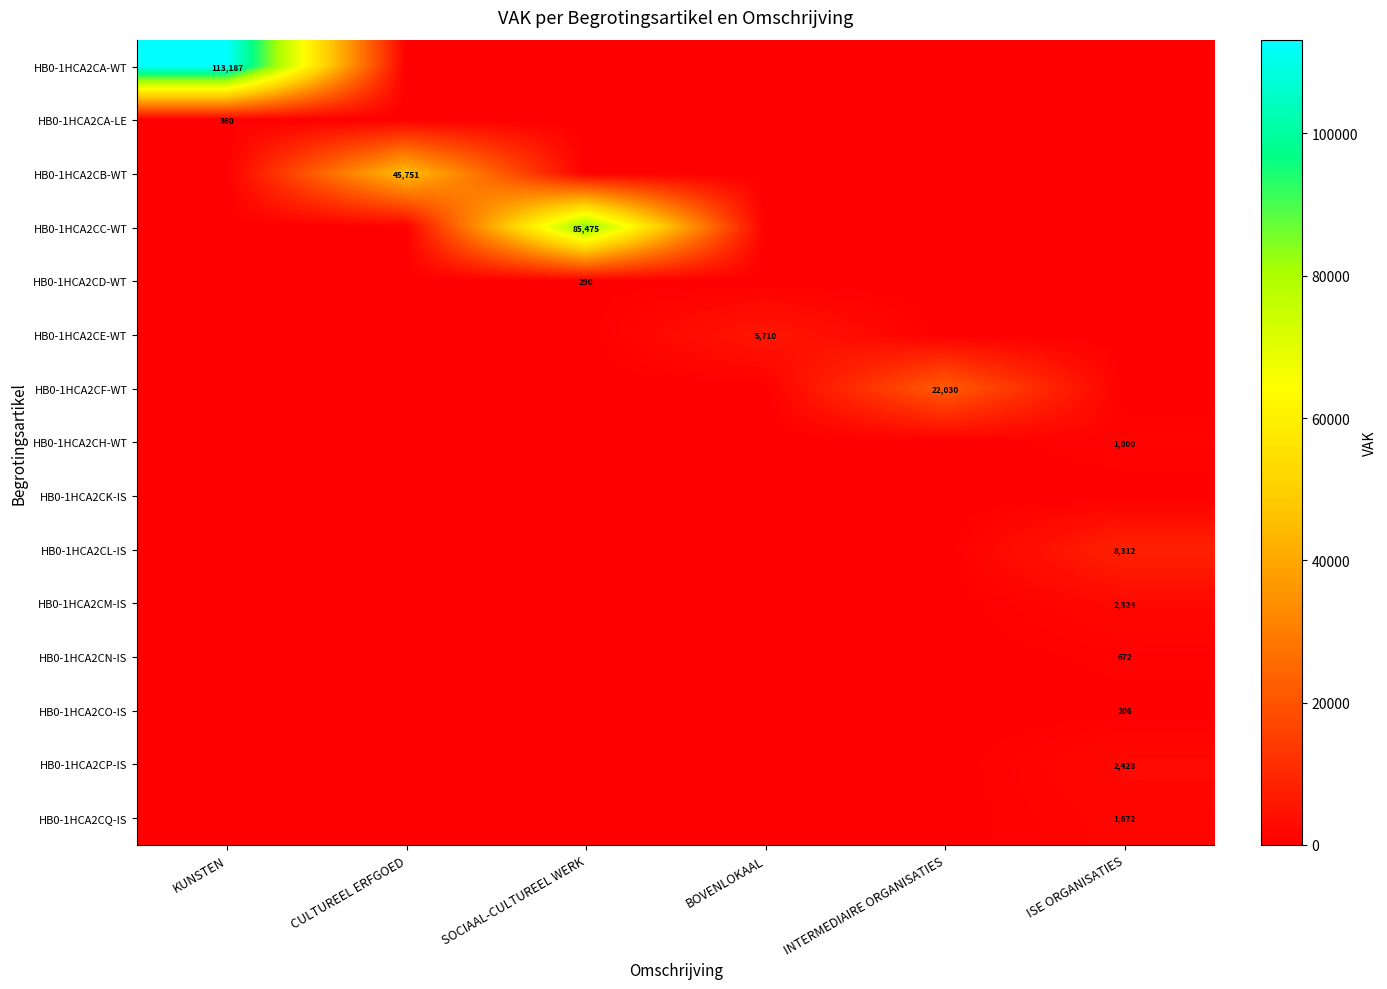

Which category has the highest value across all series?

KUNSTEN